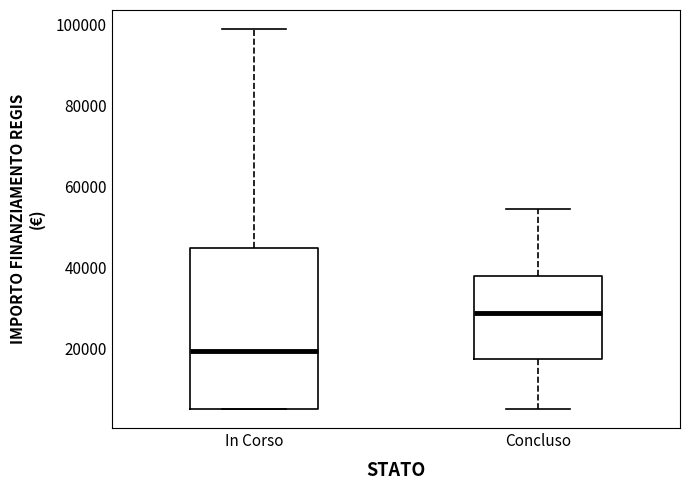

Reading left to right, read every box against the y-axis: the position of its median line, the range the box covers, and the ends of its whiskers. The values are not printed on the chart, so give them approximately, as read against the axis.

In Corso: median 20000, box 6000 to 44000, whiskers 6000 to 98000
Concluso: median 28000, box 18000 to 38000, whiskers 6000 to 54000